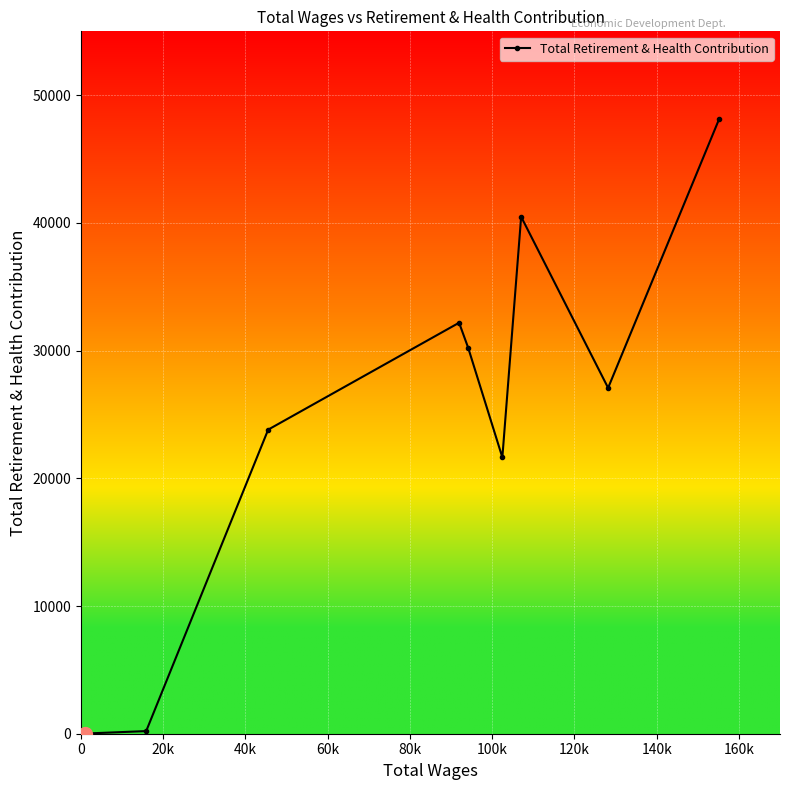

What is the sum of all values?

223755